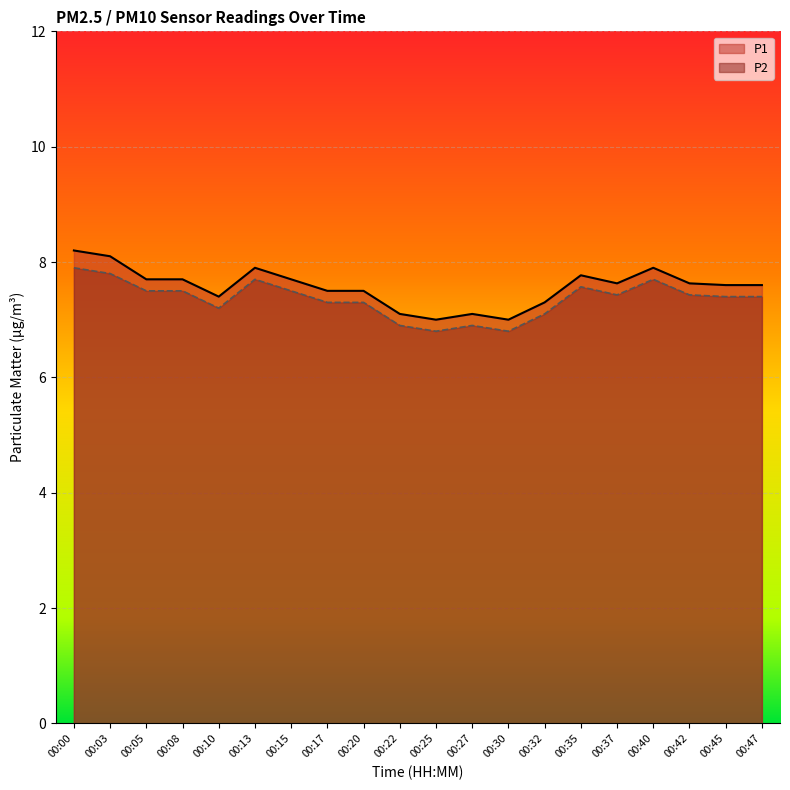

At which label is P1 closest to 7?

00:25